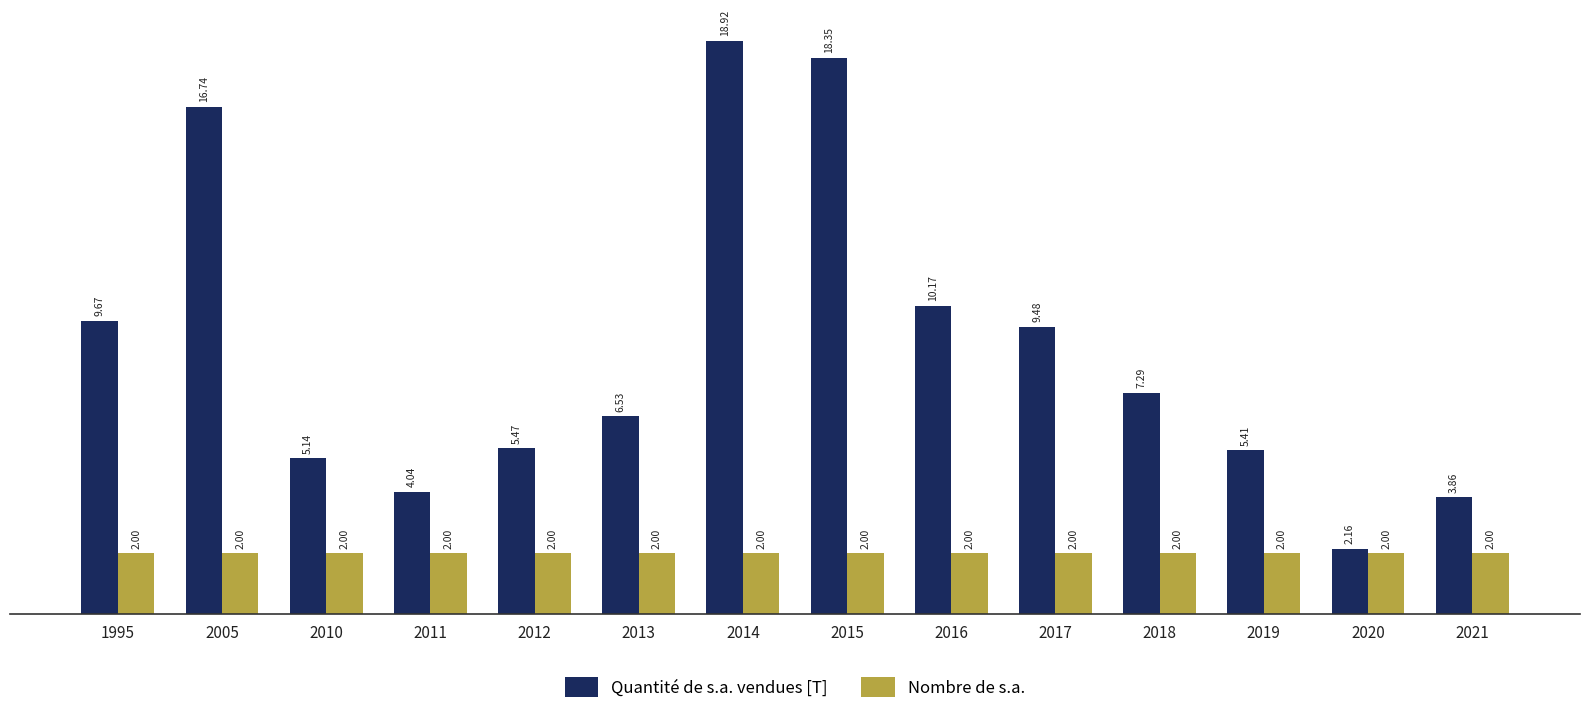

Rank the series by their average value, from lowest to highest.

Nombre de s.a., Quantité de s.a. vendues [T]